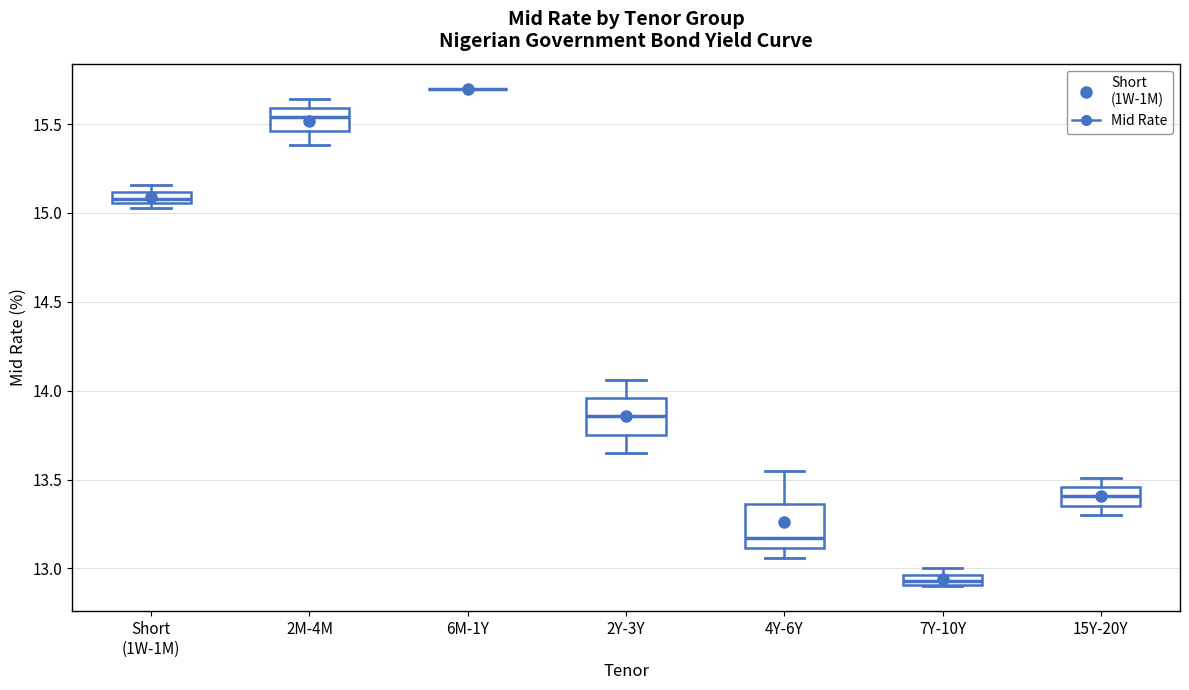

Where is the upper edge of the box for 2Y-3Y on the y-axis? The values are not printed on the chart, so give them approximately, as read against the axis.

13.95